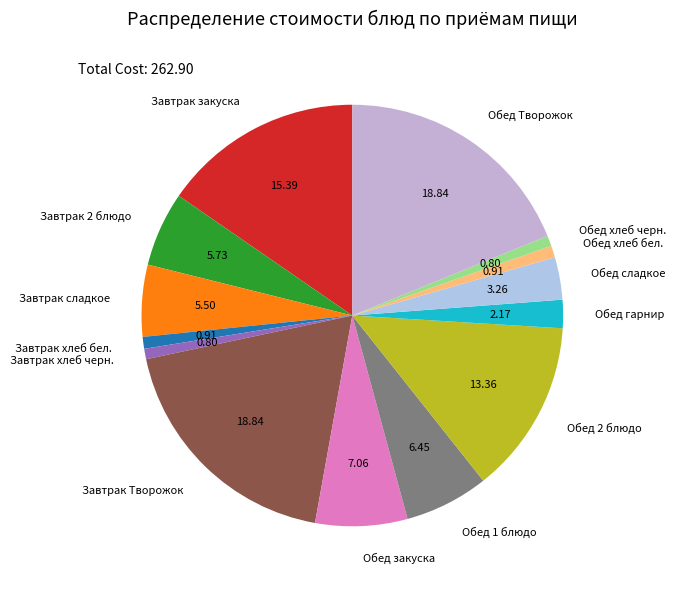

Is the sum of Обед закуска and Завтрак 2 блюдо greater than half?

No